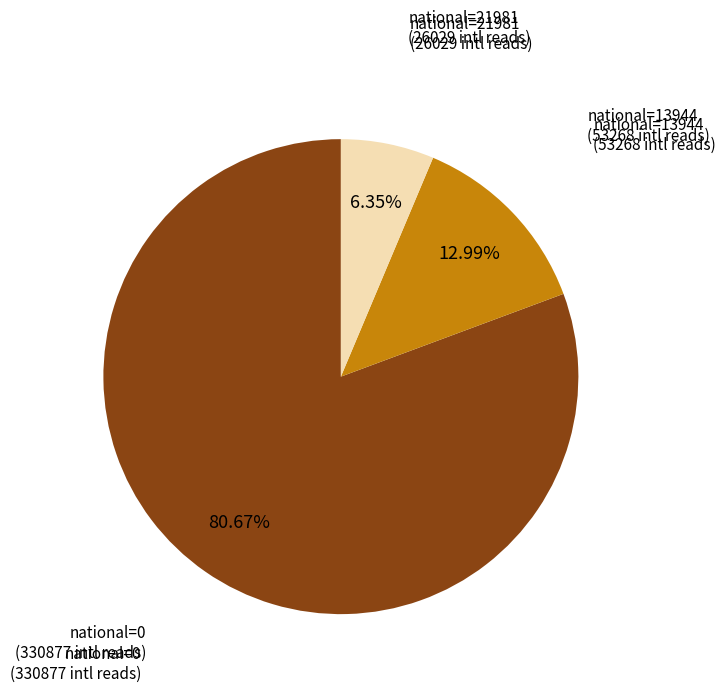

Does any single category account for the majority?

Yes